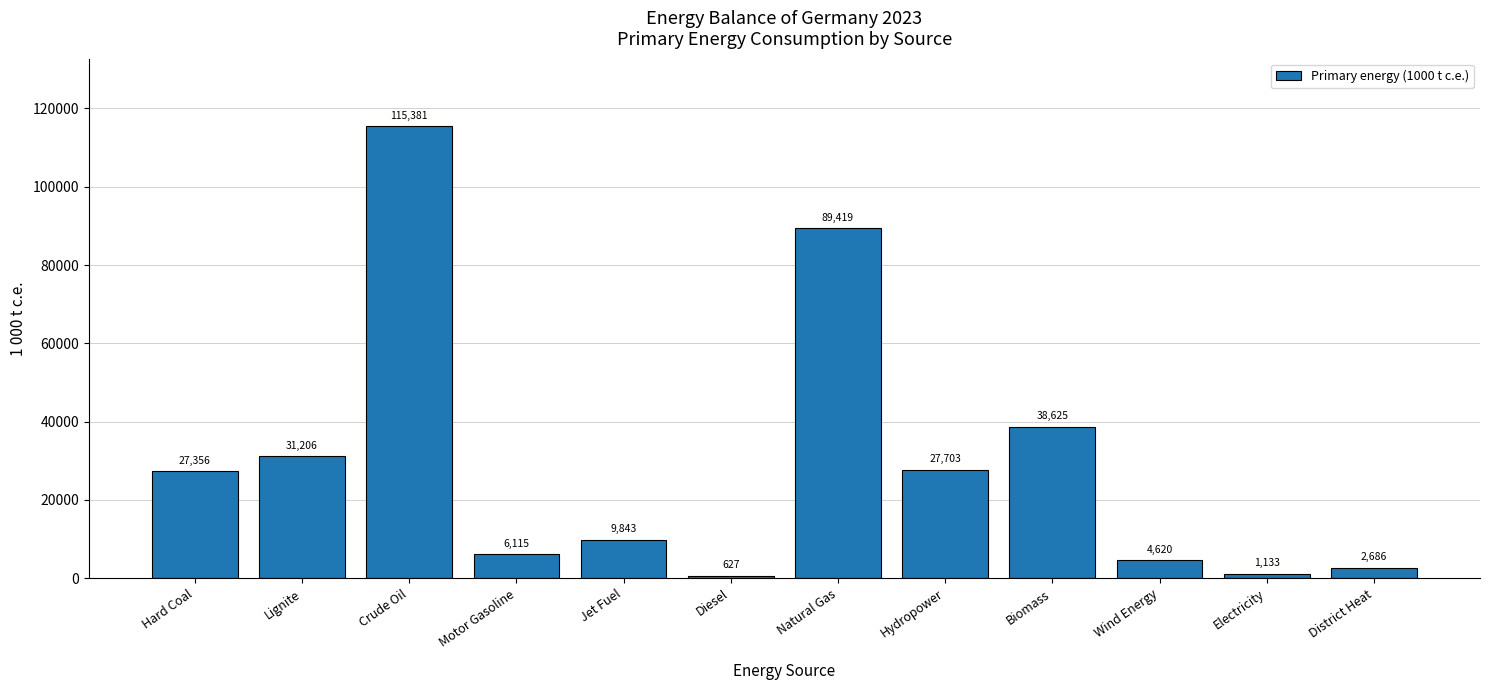

How many data points are less than 27355?

6